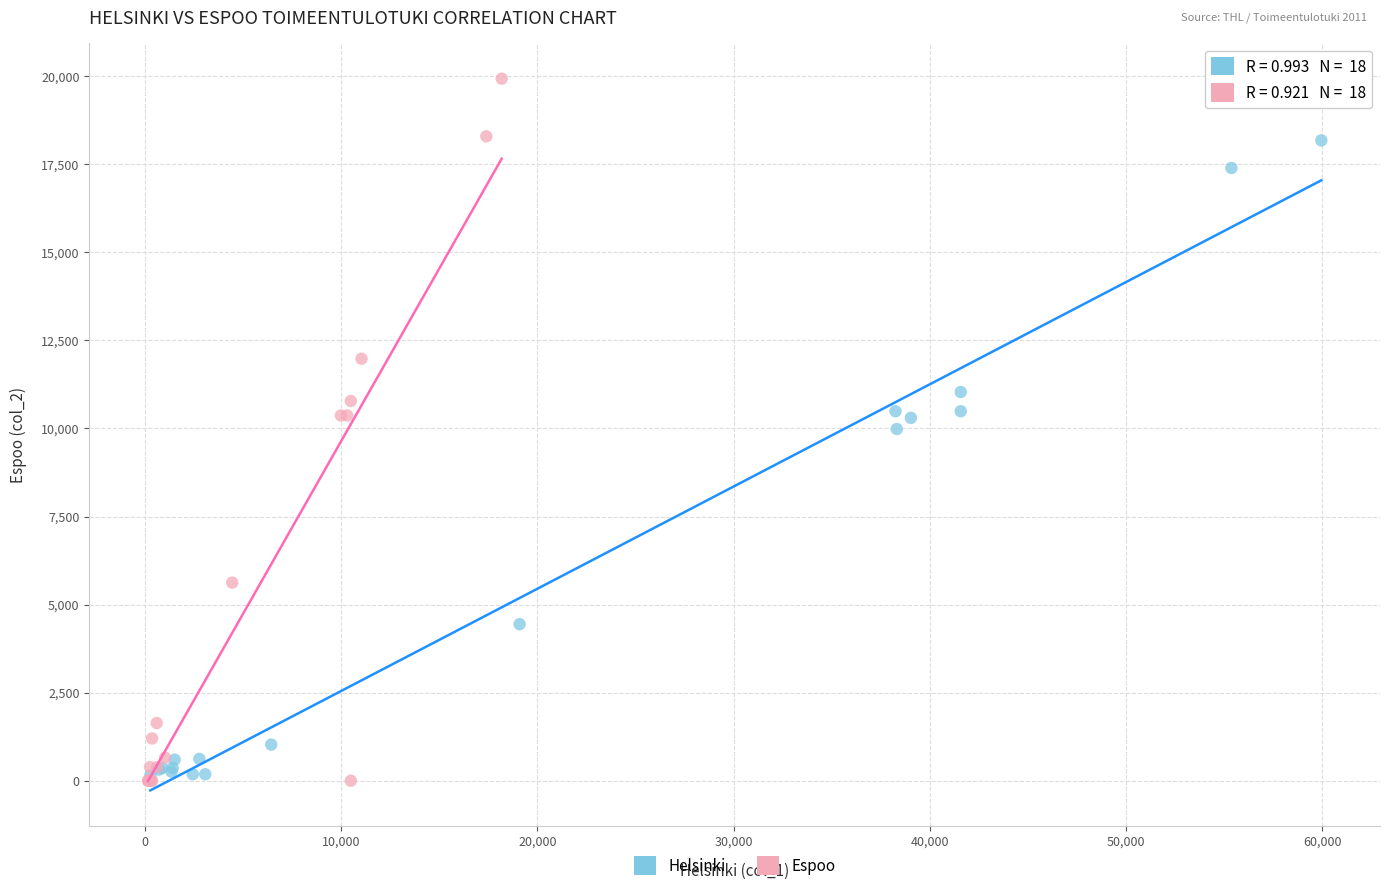

What are all the series names shown in the legend?

Helsinki, Espoo